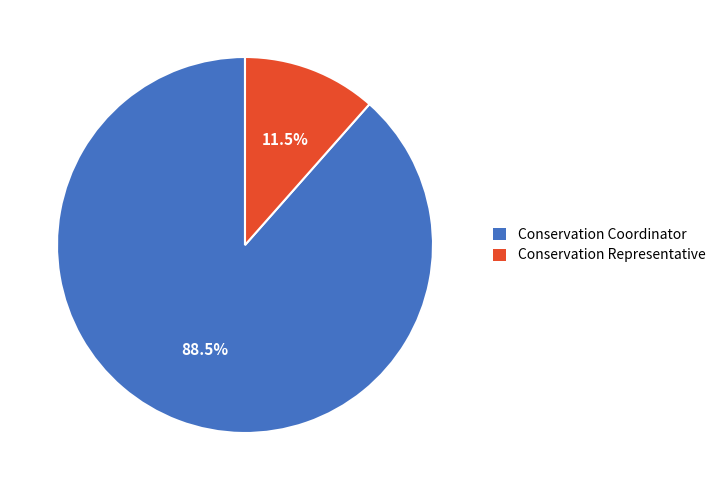

To the nearest percent, what is the combined percentage of Conservation Coordinator and Conservation Representative?

100%